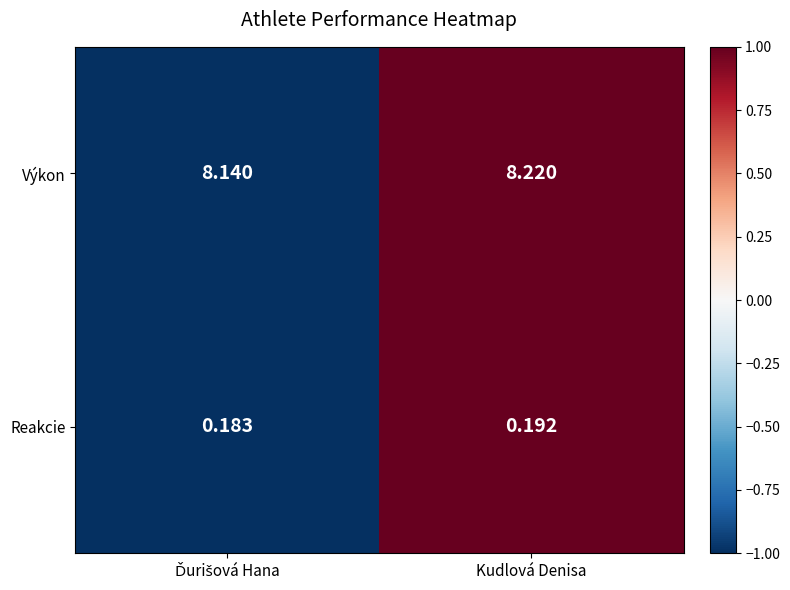

At how many categories does at least one series exceed 0?

2